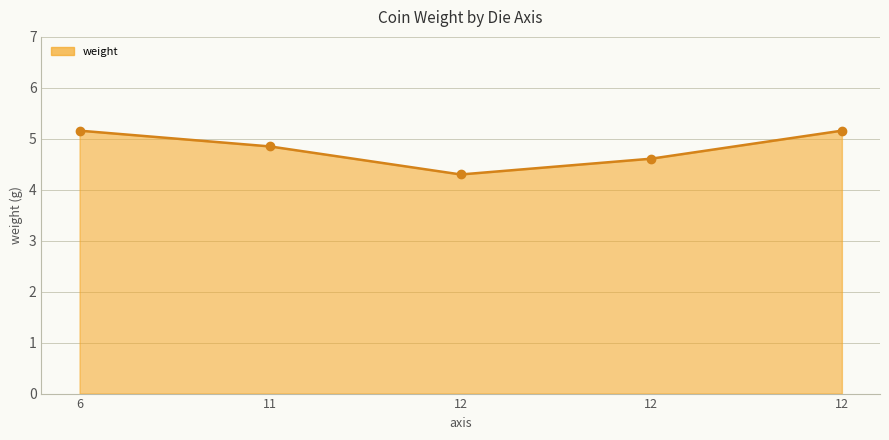

What is the change in value from 12 to 12?

-0.3